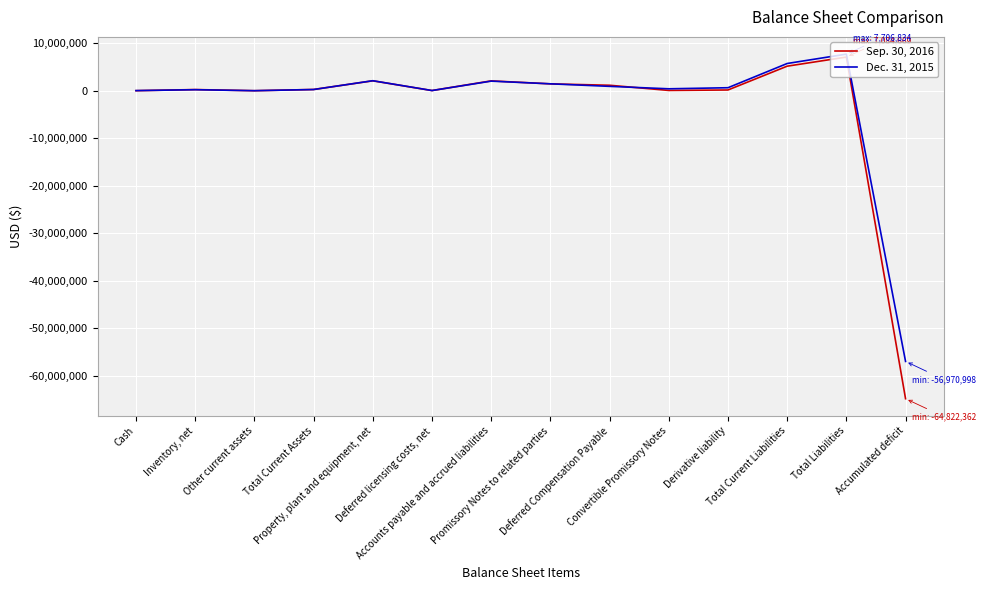

Which series has the widest spread of values?

Sep. 30, 2016